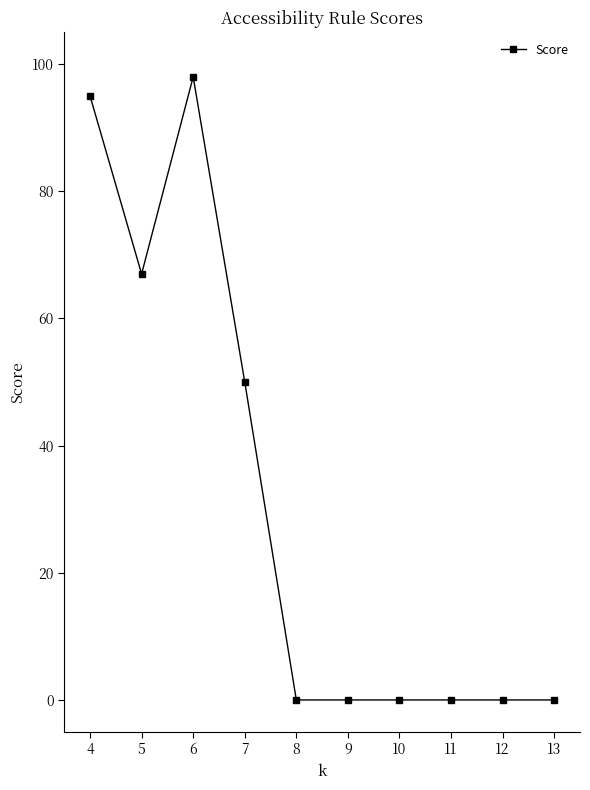

Count the number of data series in this chart.

1